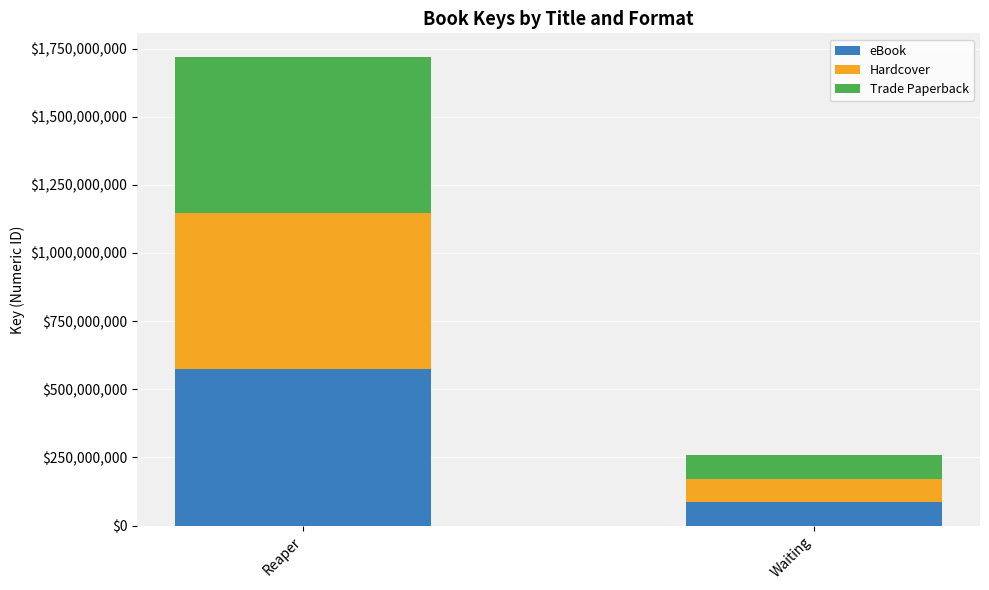

Does the chart contain any negative values?

No